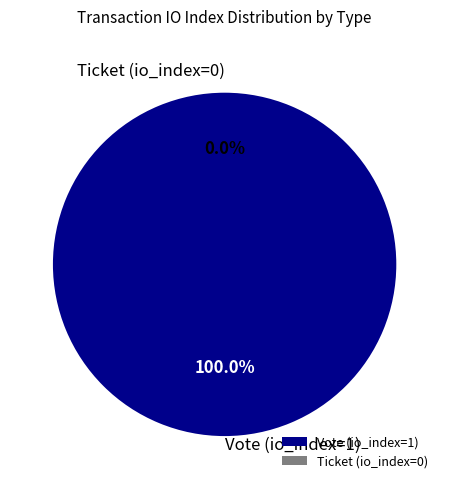

True or false: Ticket (io_index=0) accounts for 1% of the total.

False